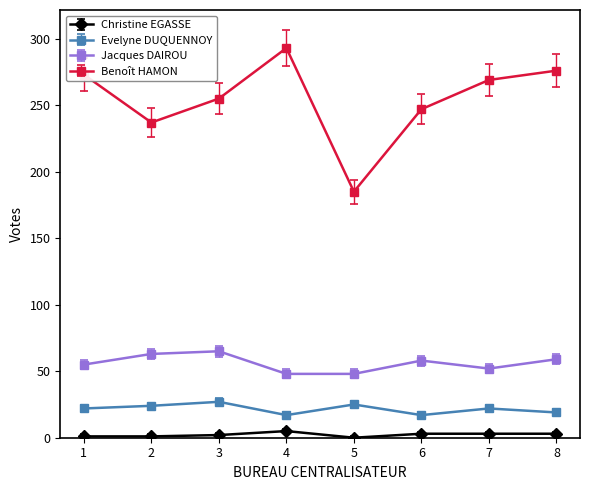

Count the number of data series in this chart.

4